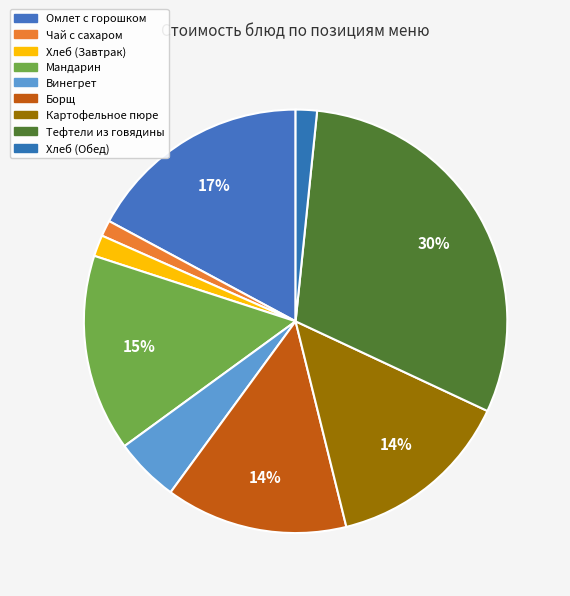

What is the largest slice in the pie chart?

Тефтели из говядины